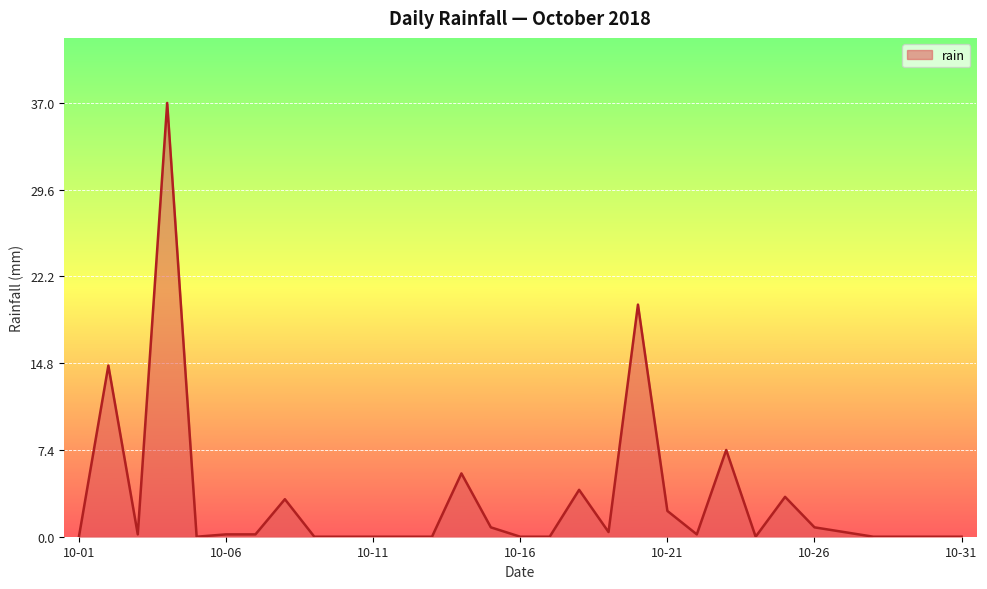

What is the greatest value displayed?

37.0